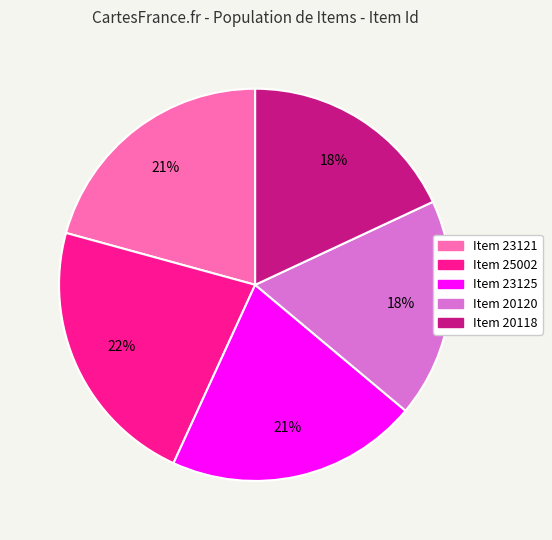

Is Item 20120 the majority of the pie?

No